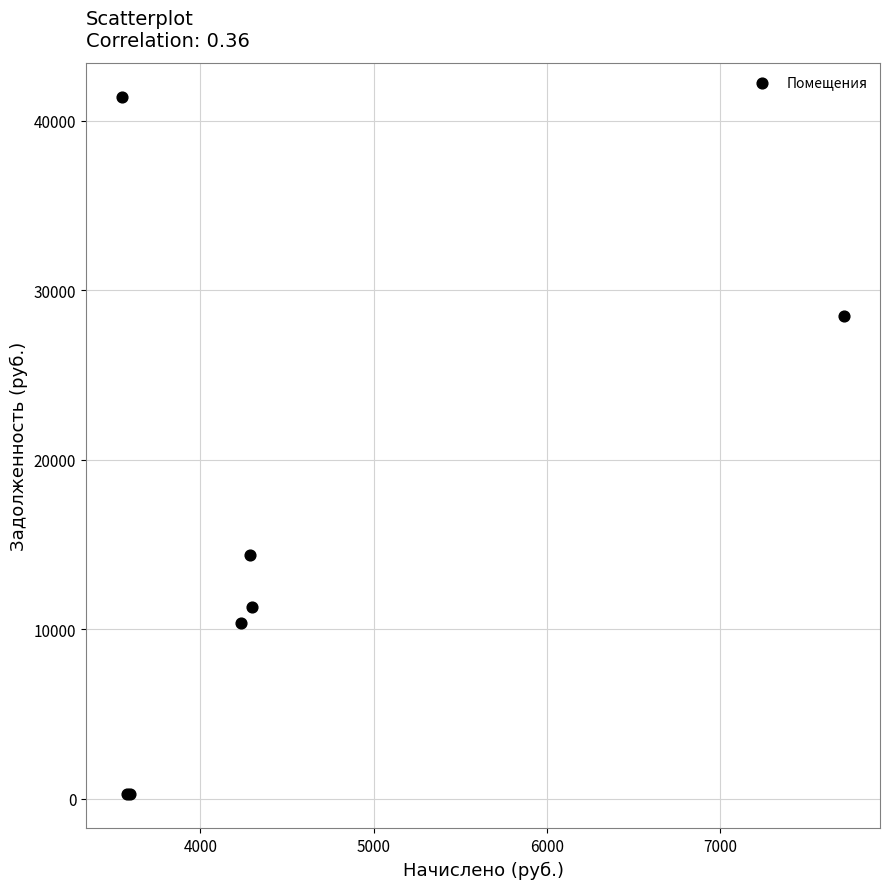

What Y value in the scatter plot is closest to 20829?

14352.2